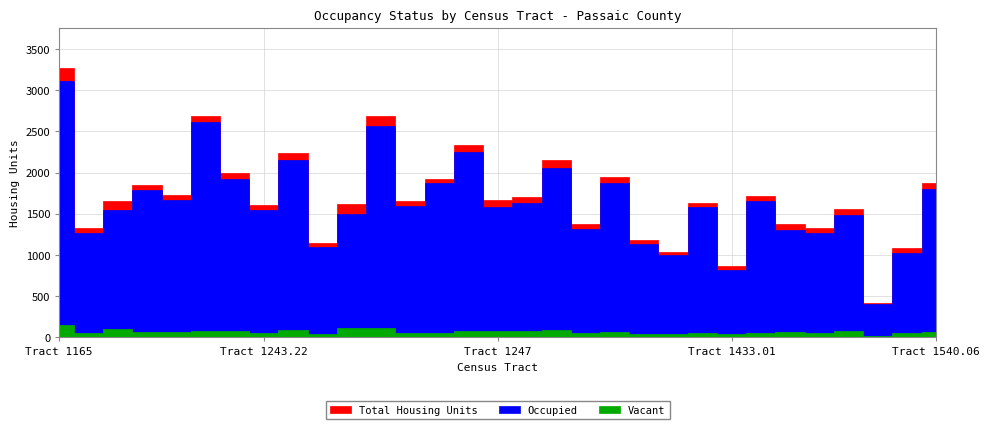

True or false: Total Housing Units and Occupied cross at least once.

False